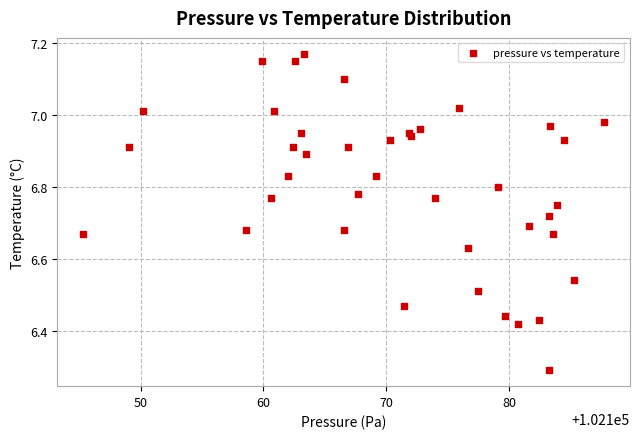

What is the range of X values (max minus min)?

42.4